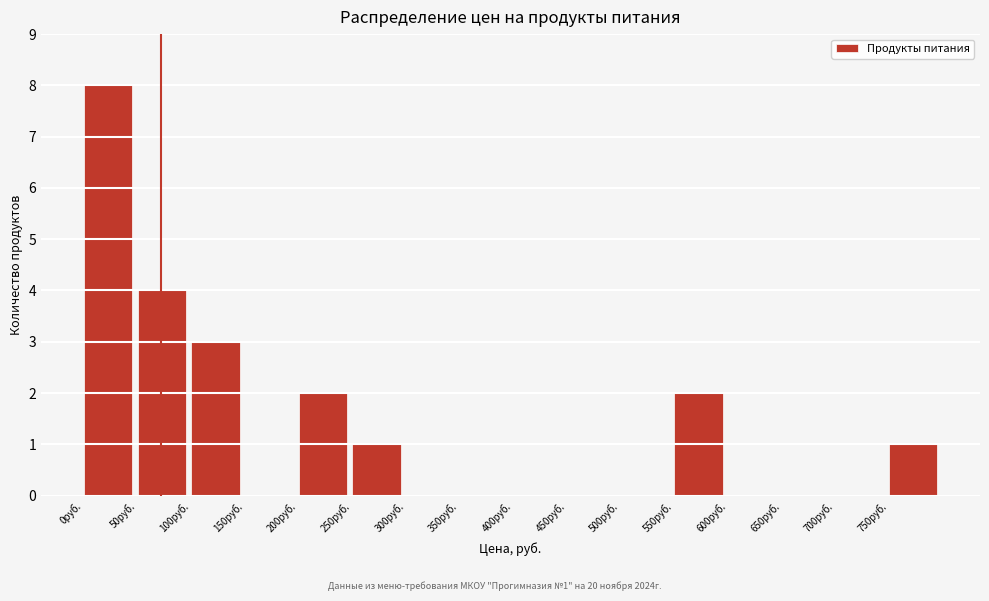

Which range on the x-axis has the tallest bar?

0 to 50